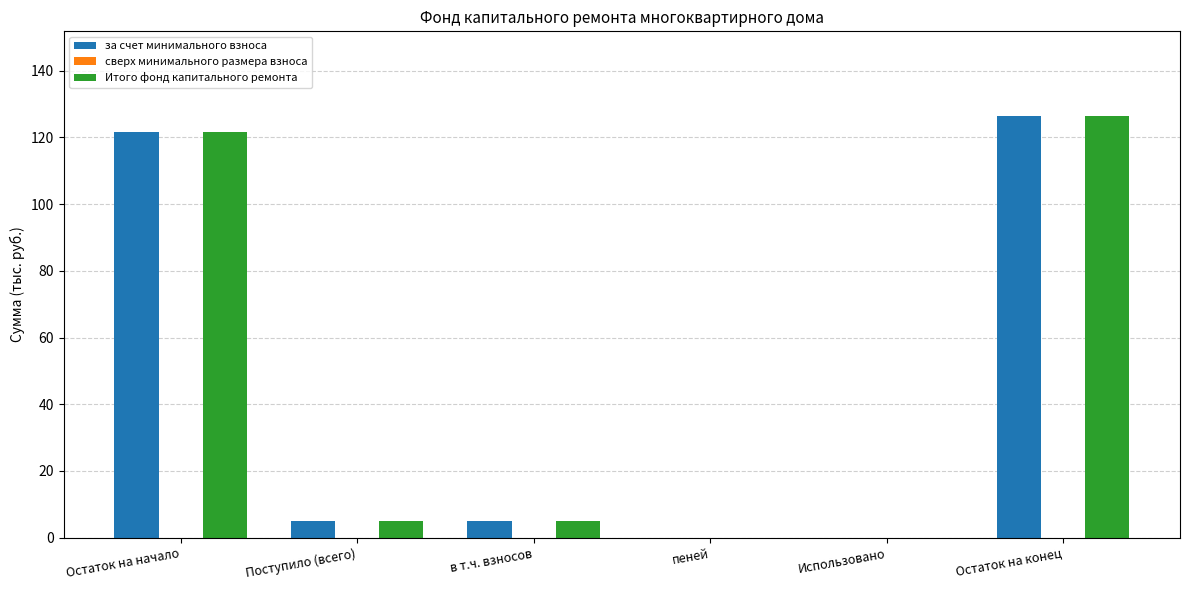

What is the sum of the за счет минимального взноса values at Остаток на конец and в т.ч. взносов?

131.4